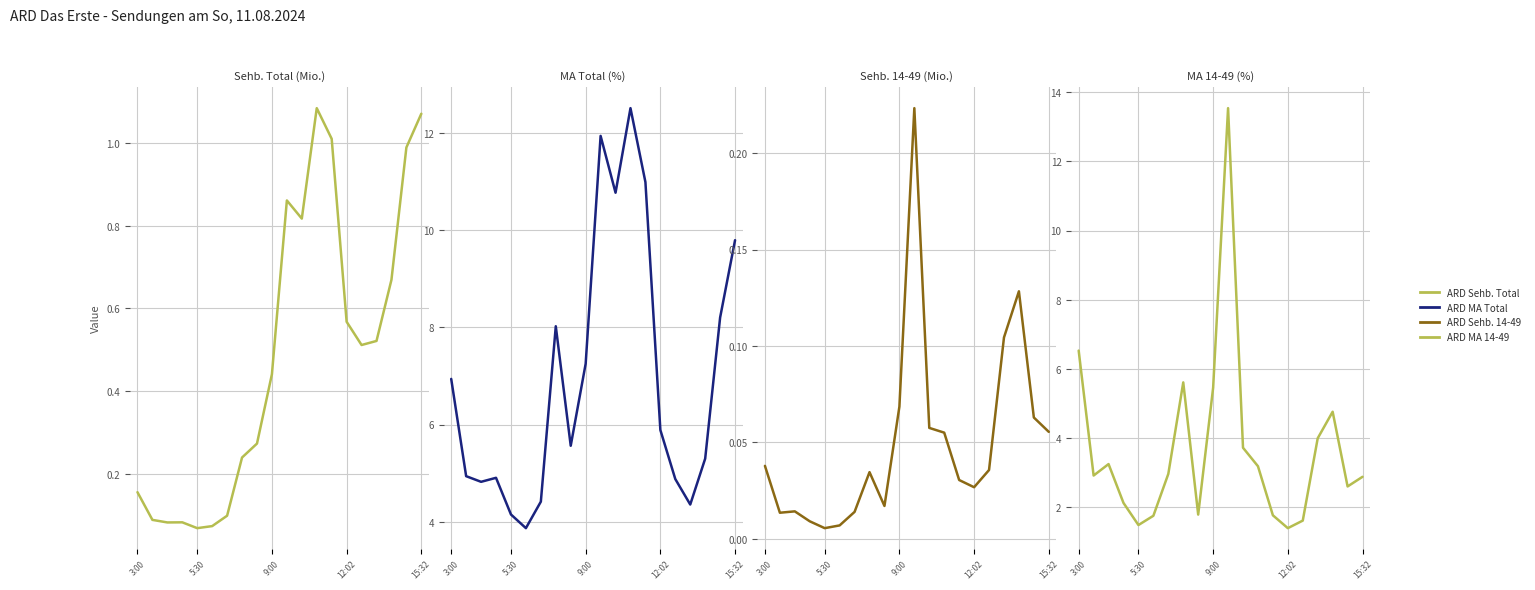

How many series are shown in this chart?

4